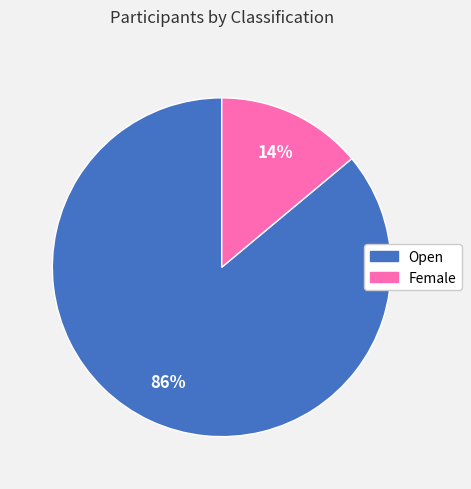

Is the sum of Open and Female greater than half?

Yes